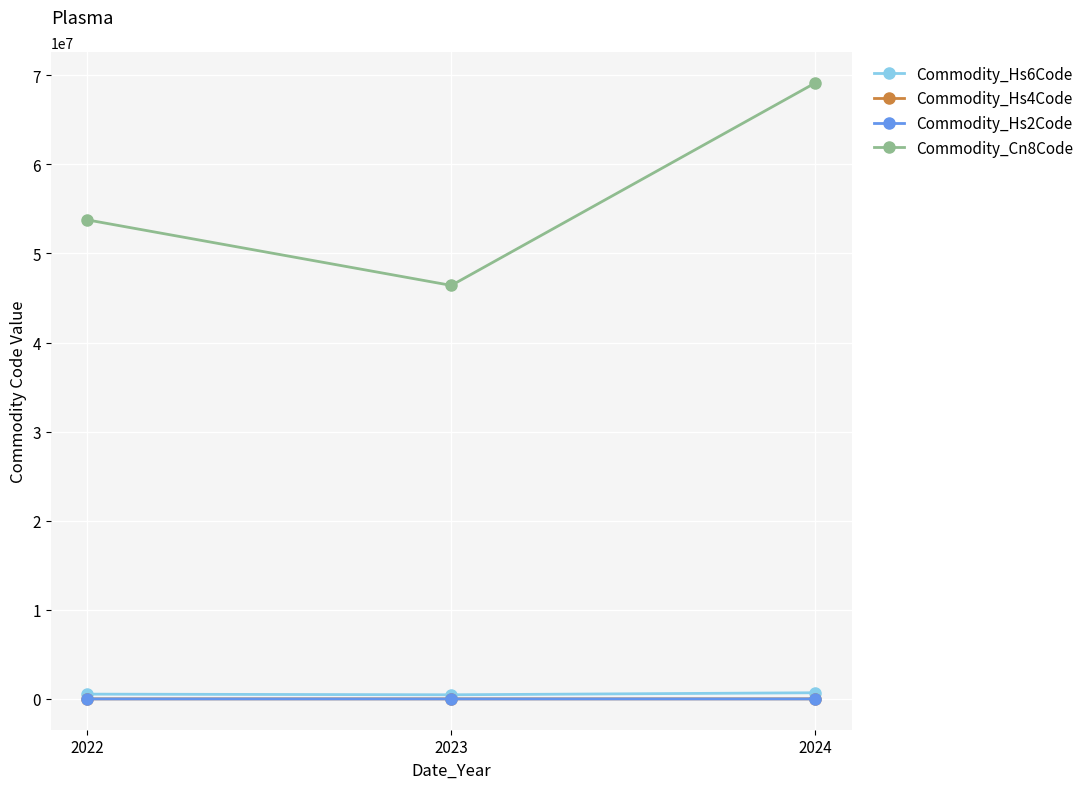

Which series has the largest range (max minus min)?

Commodity_Cn8Code